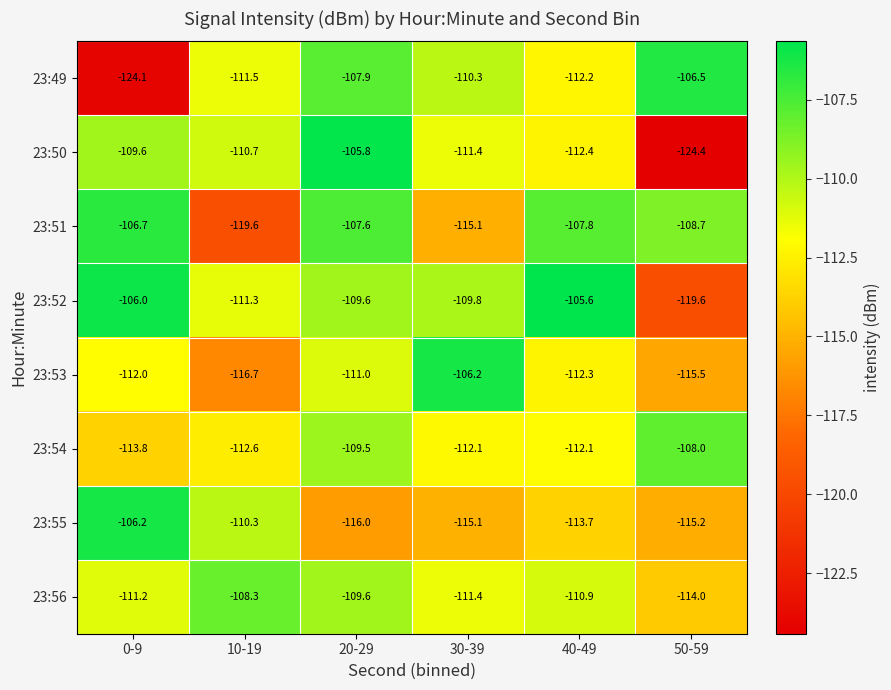

Which series has the largest total across all categories?

23:52